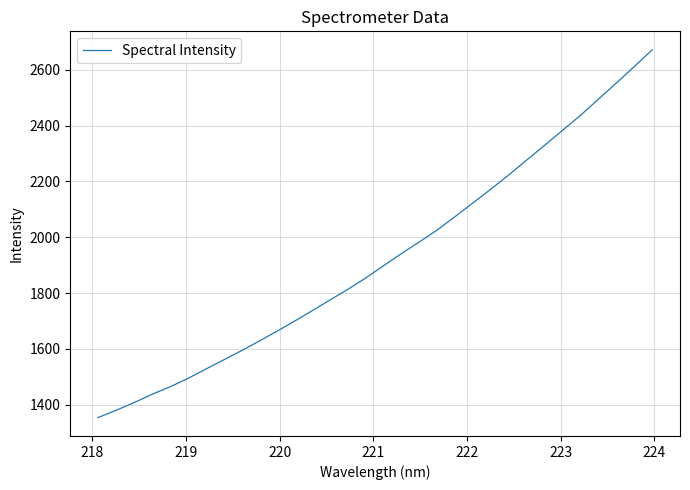

What is the difference between the maximum and minimum values?

1317.1